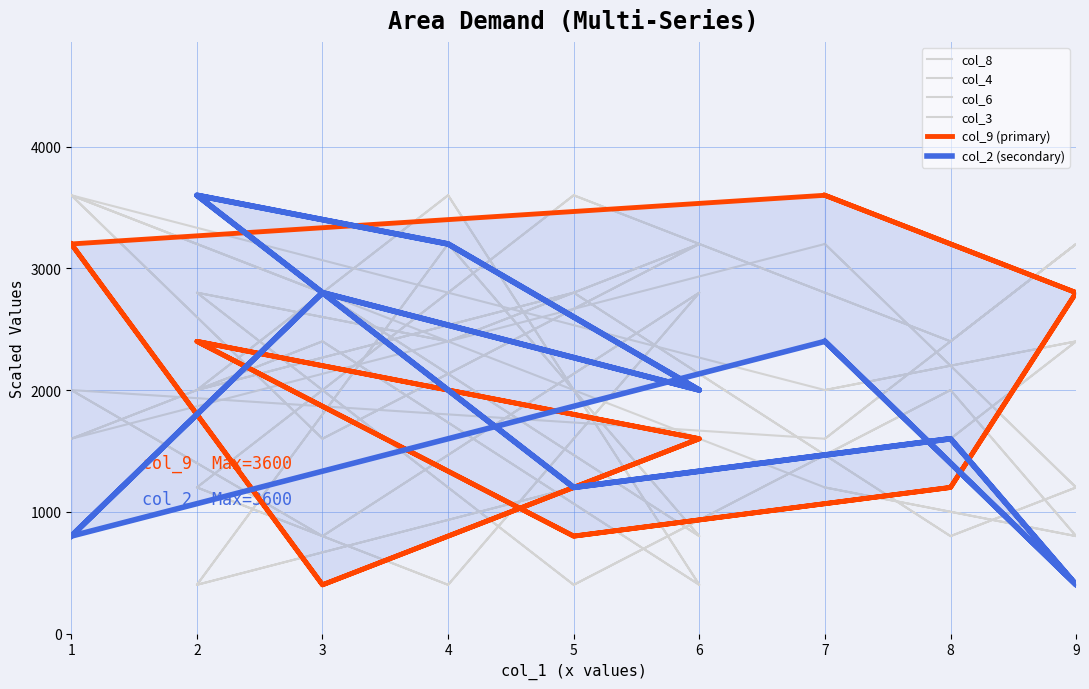

At which category is the sum across all series the highest?

4